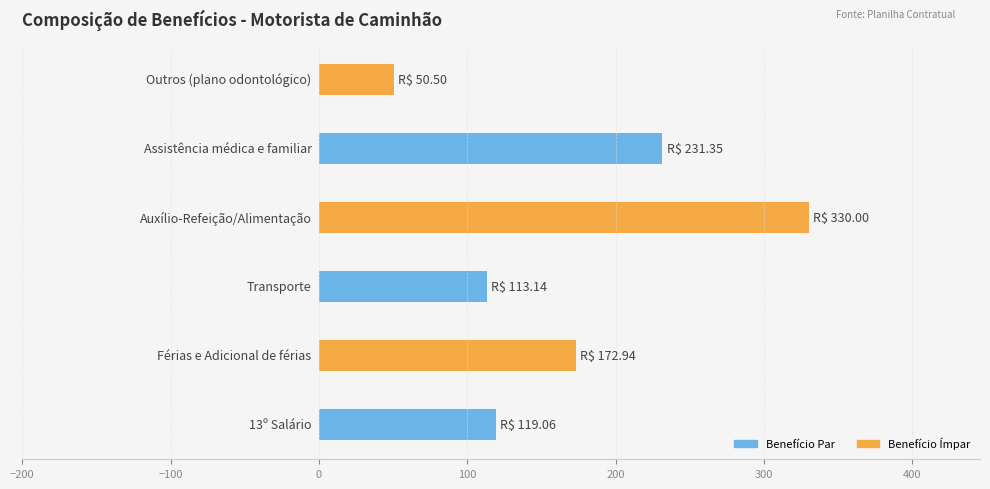

What is the greatest value displayed?

330.0